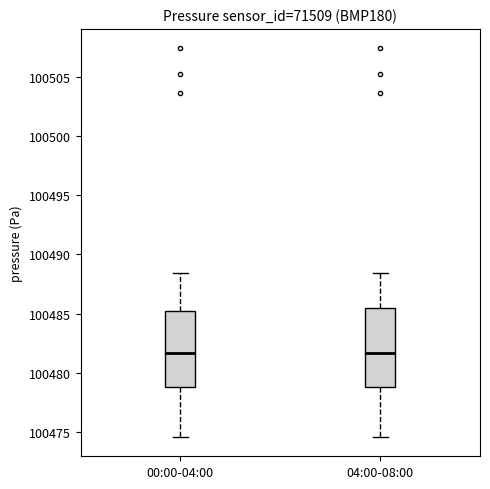

Reading left to right, read every box against the y-axis: the position of its median line, the range the box covers, and the ends of its whiskers. The values are not printed on the chart, so give them approximately, as read against the axis.

00:00-04:00: median 100481.5, box 100479.0 to 100485.5, whiskers 100474.5 to 100488.5
04:00-08:00: median 100481.5, box 100479.0 to 100485.5, whiskers 100474.5 to 100488.5